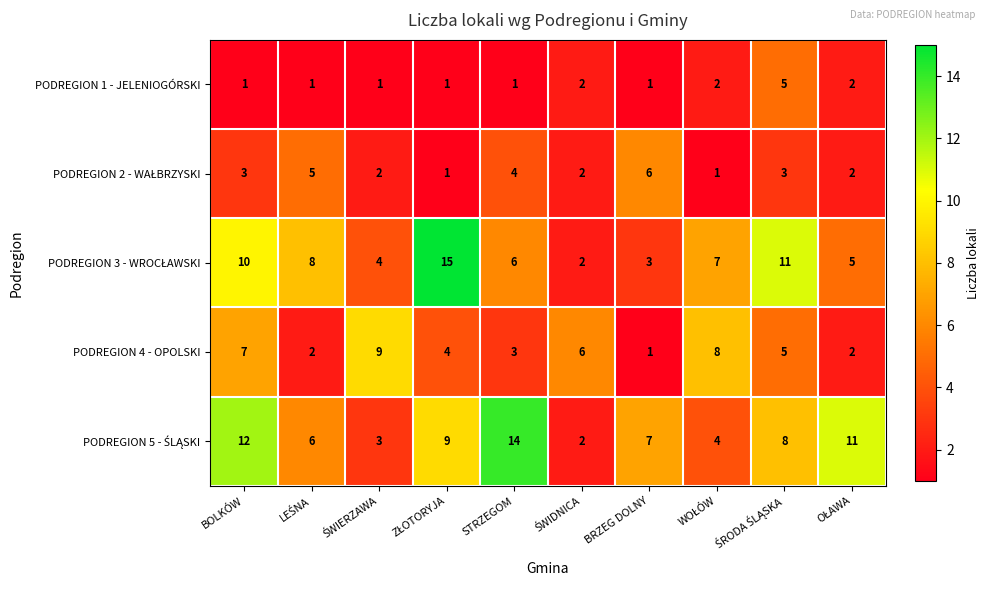

At how many categories does at least one series exceed 3?

10